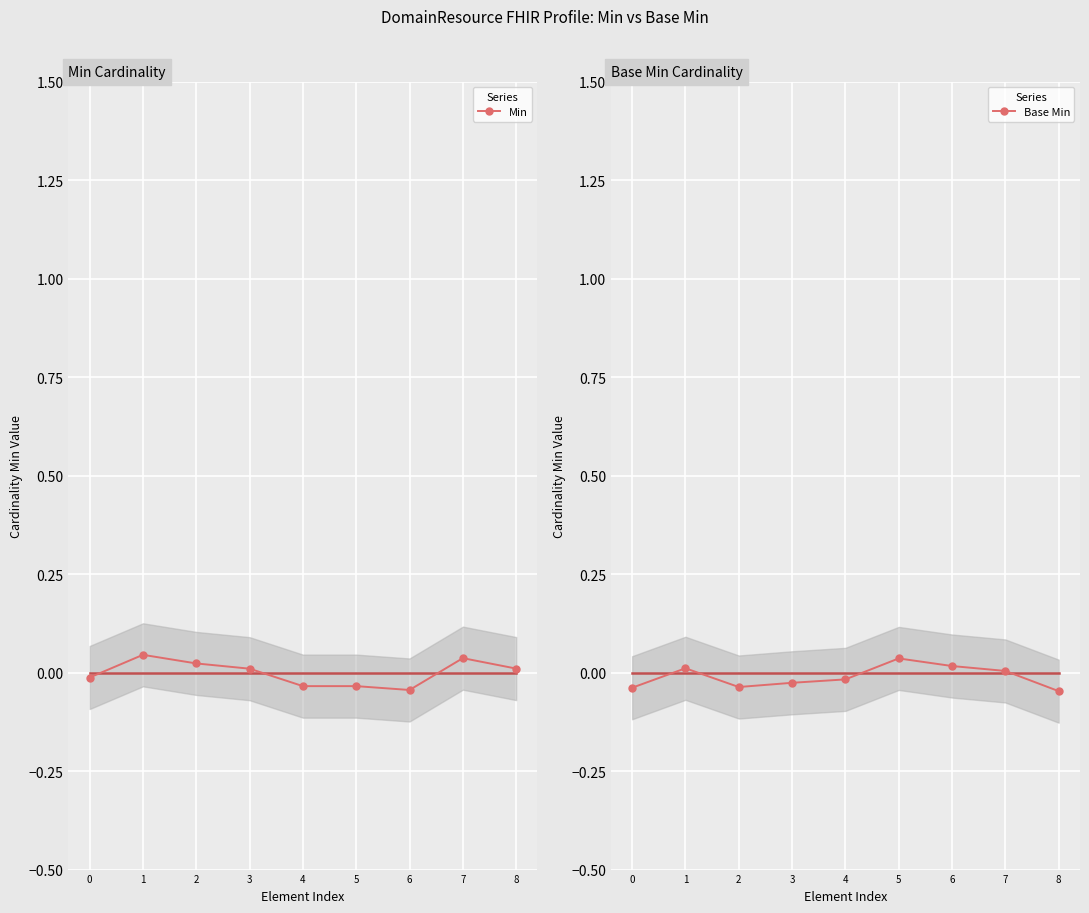

Is the value of Min at 4 greater than the value of Base Min at 6?

No